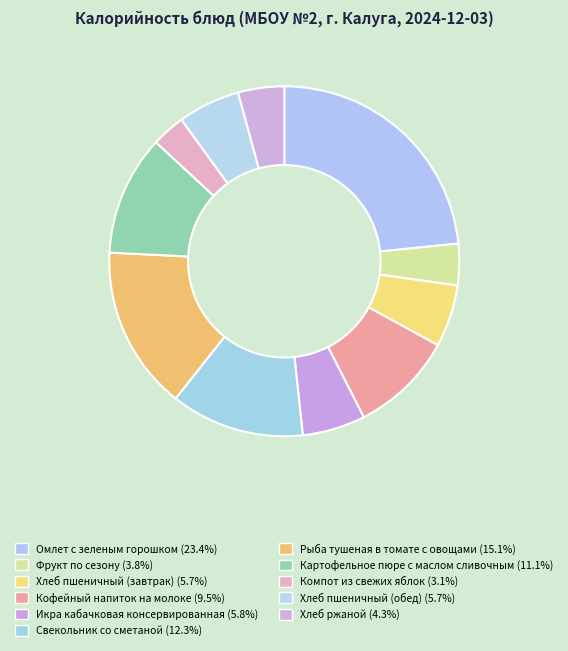

The Рыба тушеная в томате с овощами slice represents 15% of the pie. True or false?

True